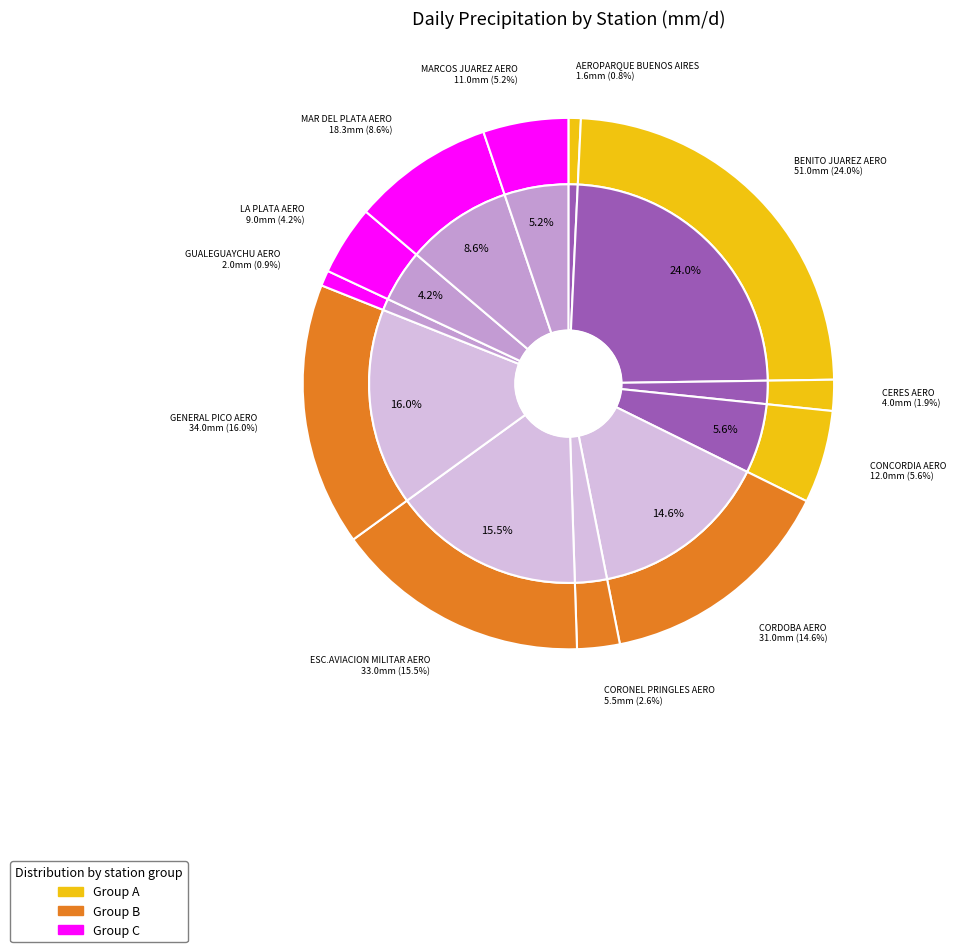

To the nearest percent, what percentage of the pie is BENITO JUAREZ AERO?

24%